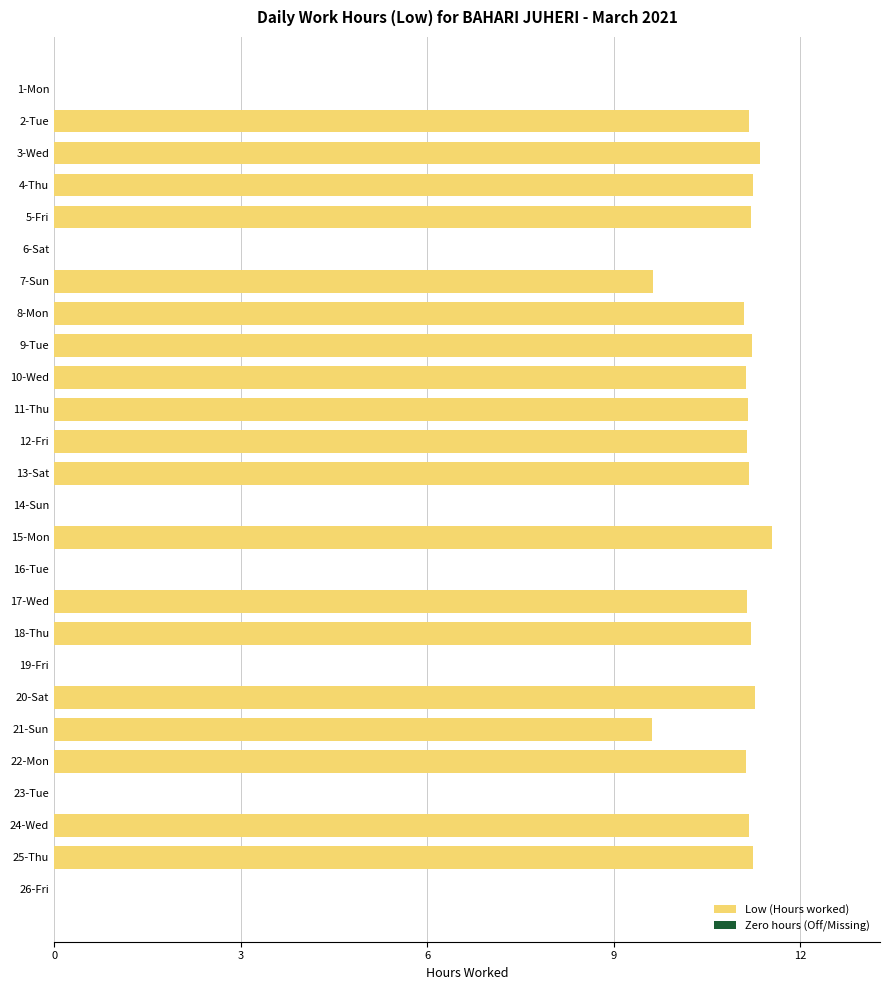

What is the sum of all values?

209.9